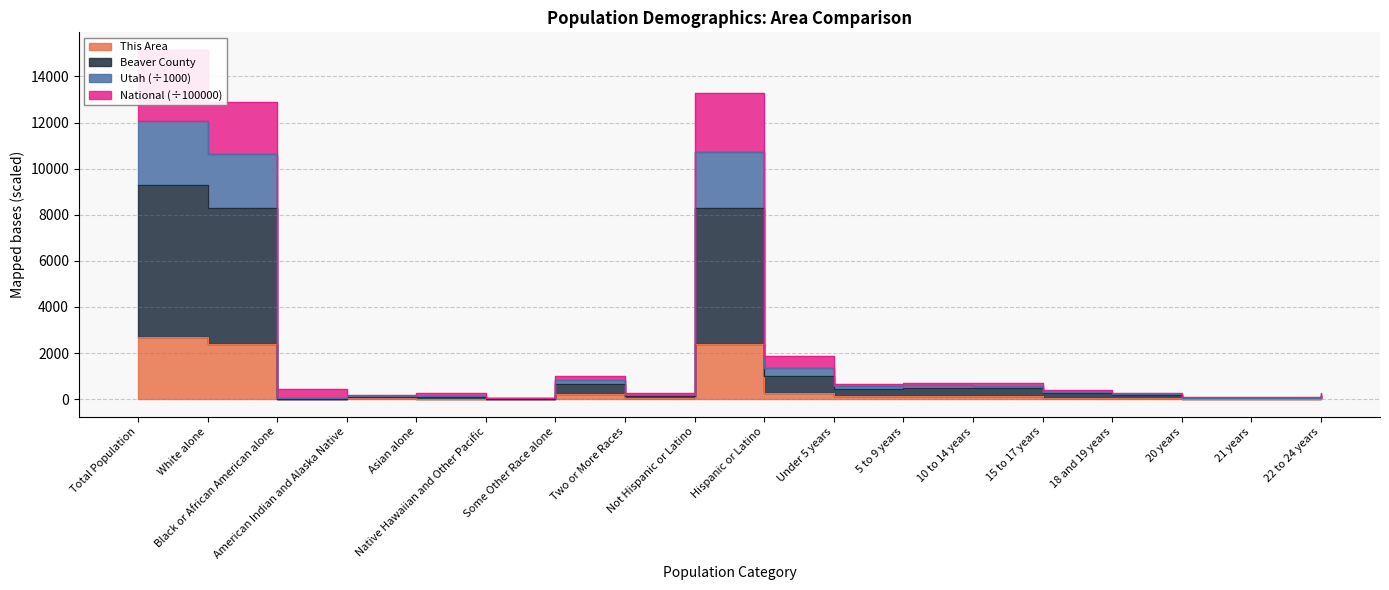

How many interior local peaks does the Beaver County series have?

4